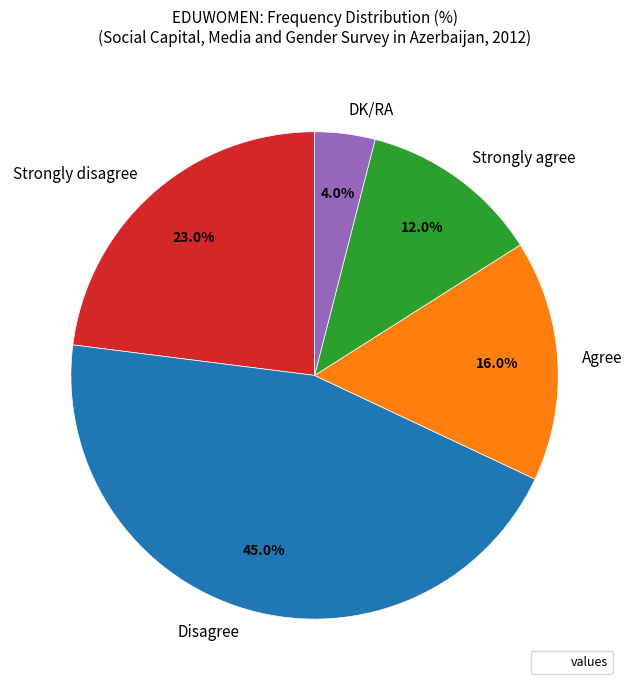

To the nearest percent, what percentage of the pie is Strongly disagree?

23%